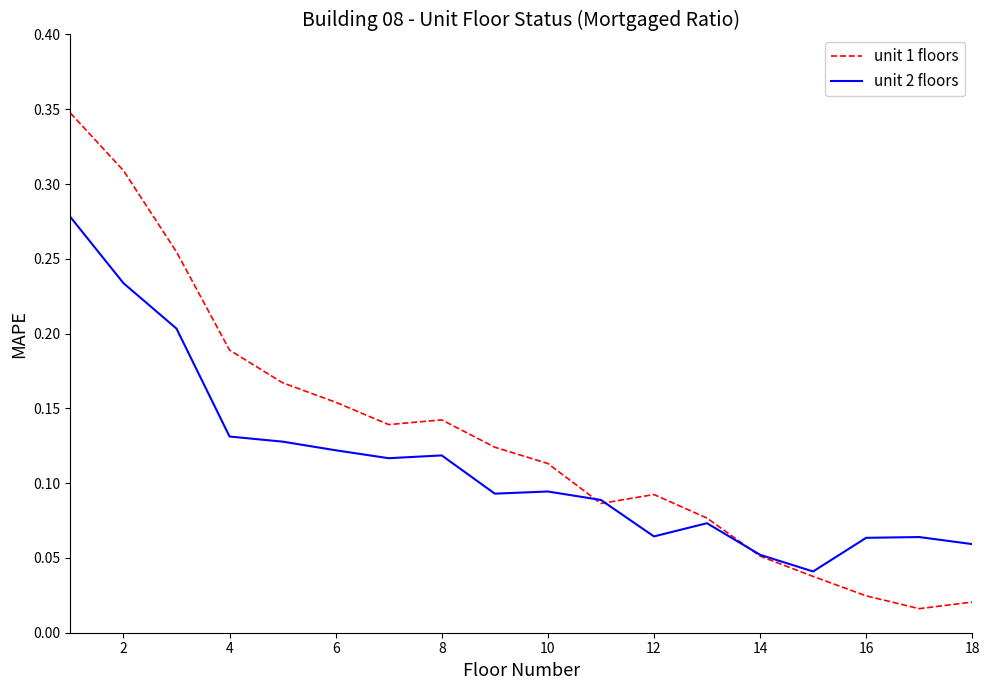

Which series has the largest total across all categories?

unit 1 floors